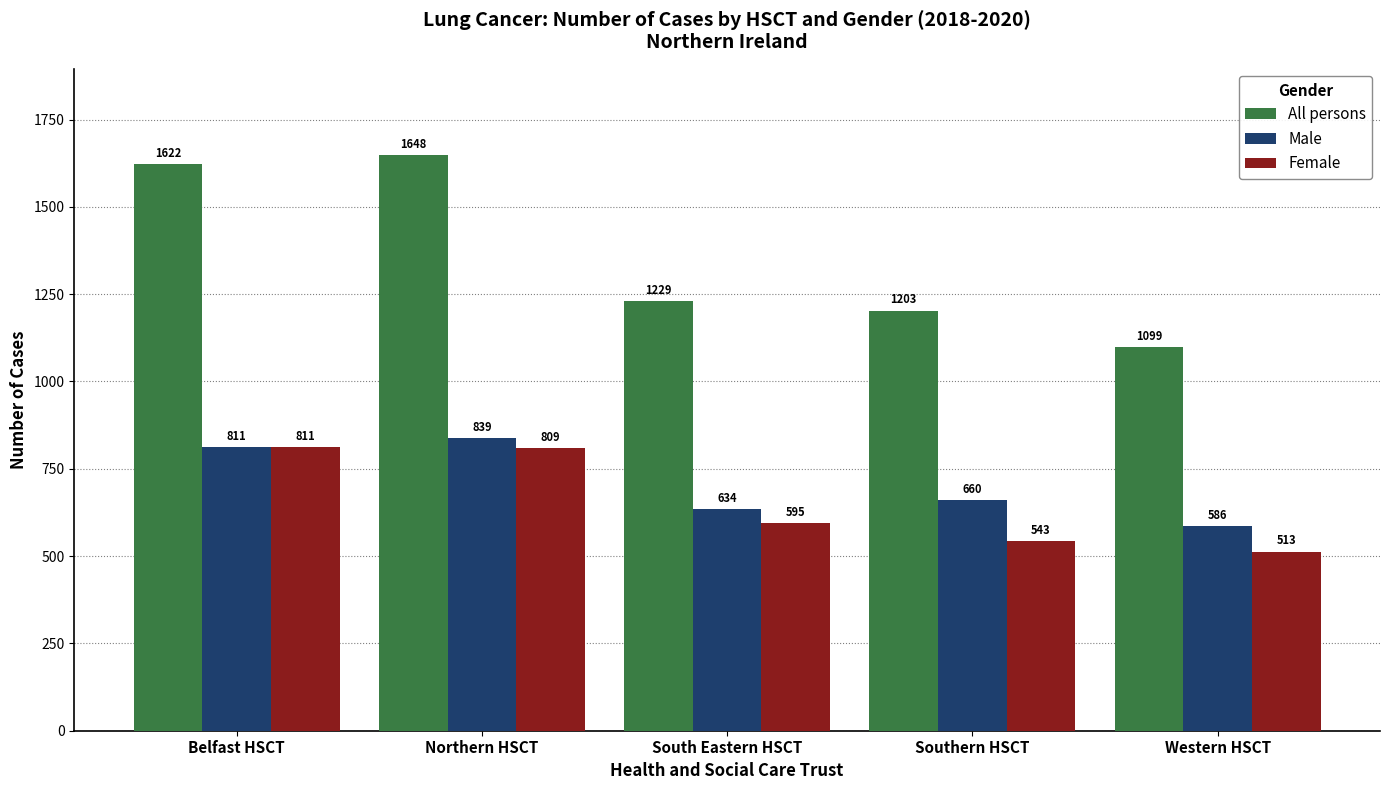

Reading left to right, what are all the values shown in this chart?

All persons: Belfast HSCT=1622	Northern HSCT=1648	South Eastern HSCT=1229	Southern HSCT=1203	Western HSCT=1099
Male: Belfast HSCT=811	Northern HSCT=839	South Eastern HSCT=634	Southern HSCT=660	Western HSCT=586
Female: Belfast HSCT=811	Northern HSCT=809	South Eastern HSCT=595	Southern HSCT=543	Western HSCT=513